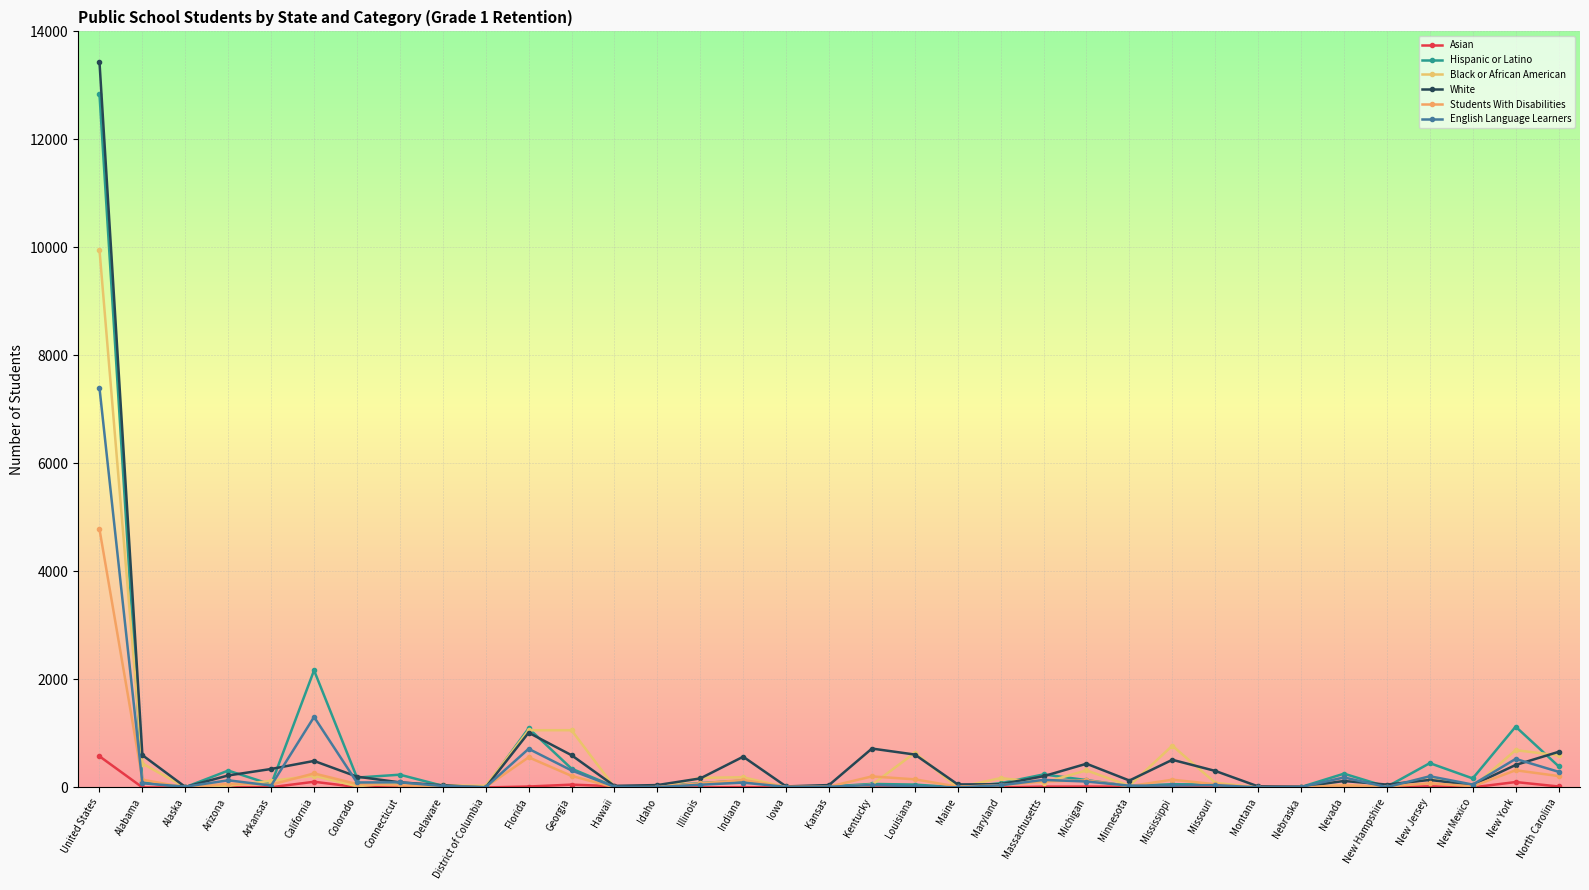

Reading left to right, transcribe all the data shown in this chart.

Asian: 577	1	0	1	4	105	7	7	0	0	17	52	23	0	1	5	1	1	1	5	0	1	15	16	16	5	1	0	1	6	4	21	1	100	18
Hispanic or Latino: 12834	94	5	312	55	2168	183	236	30	4	1095	348	16	17	81	126	10	18	65	53	1	79	241	136	26	60	54	0	8	255	12	450	167	1126	393
Black or African American: 9955	443	1	32	122	217	22	88	36	31	1059	1060	4	1	178	188	5	1	50	641	0	173	89	316	31	773	86	0	1	46	1	203	5	691	593
White: 13431	598	9	222	342	491	200	94	40	0	1014	597	29	44	167	569	19	44	720	609	56	60	208	439	128	512	306	19	13	119	53	139	44	416	659
Students With Disabilities: 4782	143	1	66	51	259	63	37	20	8	558	214	1	8	76	136	13	15	204	150	14	41	112	129	24	143	60	1	1	35	17	77	21	318	211
English Language Learners: 7397	77	14	132	35	1305	92	95	27	5	715	315	14	7	50	90	9	13	45	23	1	40	140	110	33	36	43	1	7	185	6	207	53	528	290